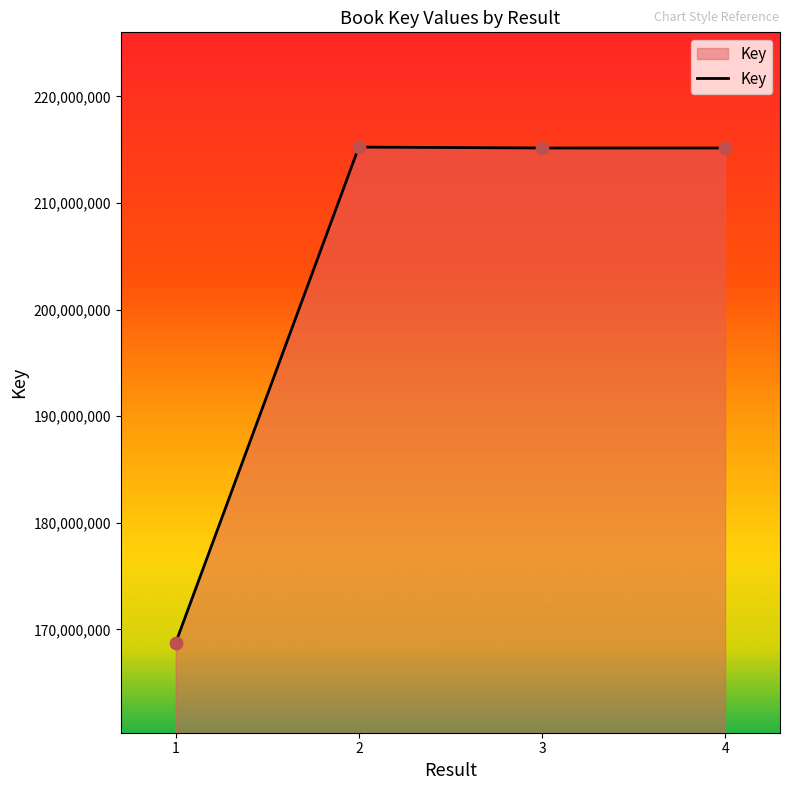

Approximately how many times larger is the value at 2 compared to 1?

1.3